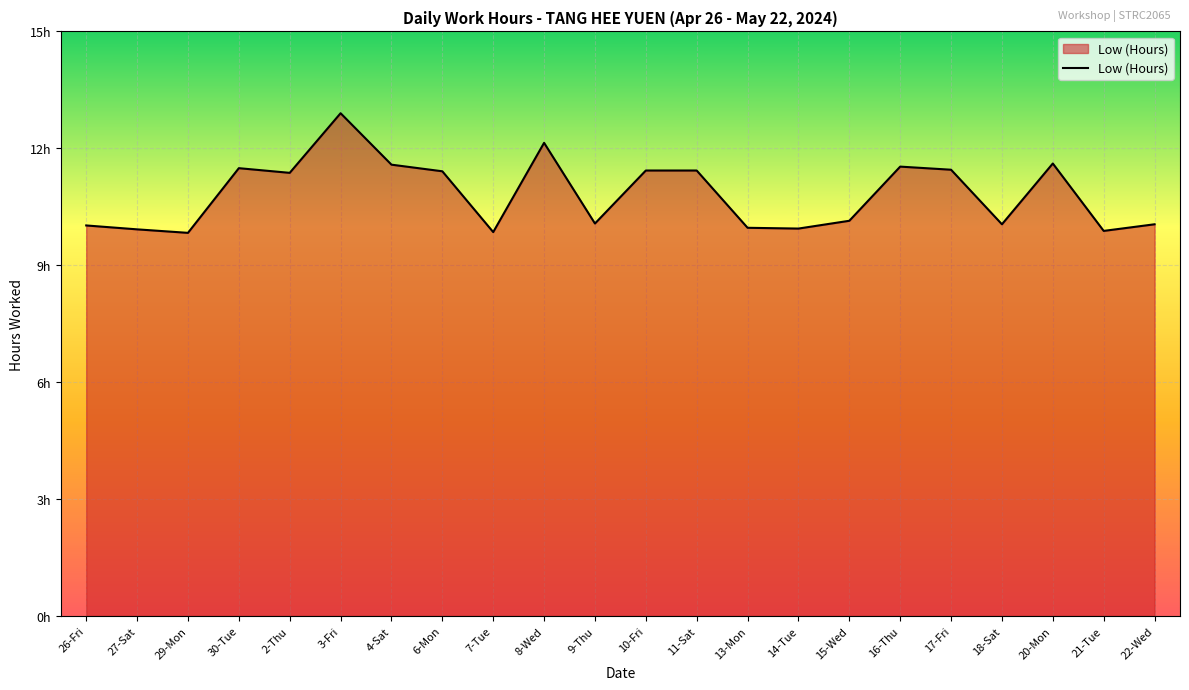

Does the chart display data point markers on the line(s)?

No